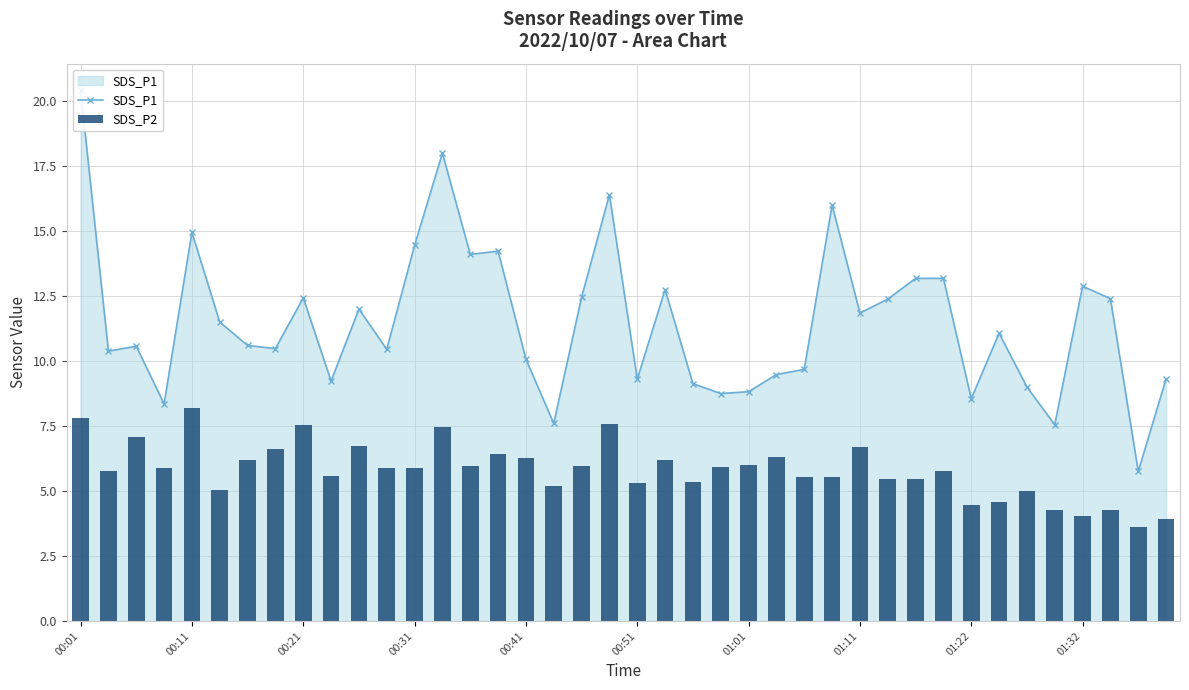

At how many categories does at least one series exceed 13?

10